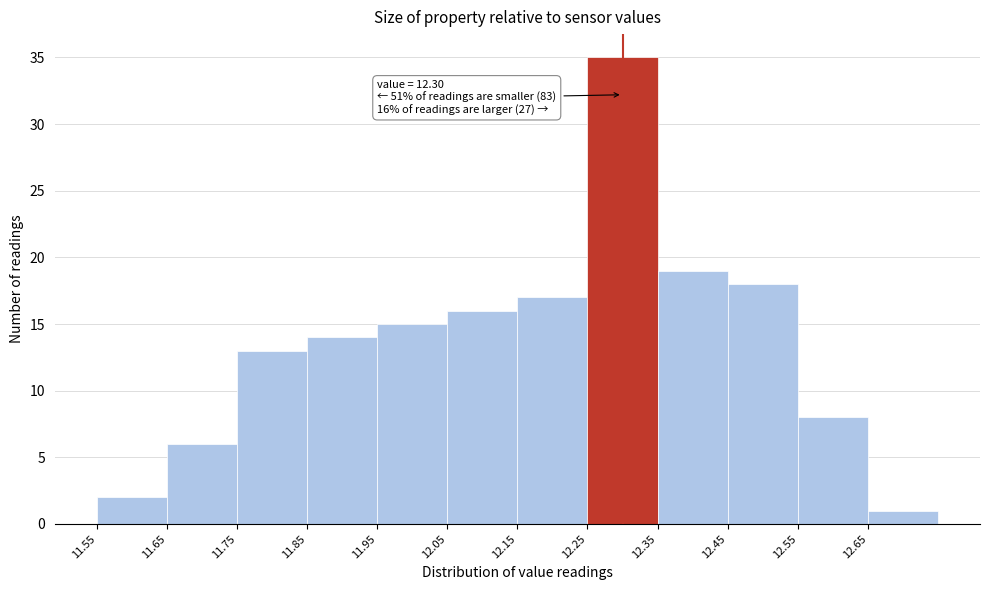

Which range on the x-axis has the tallest bar?

12.25 to 12.35